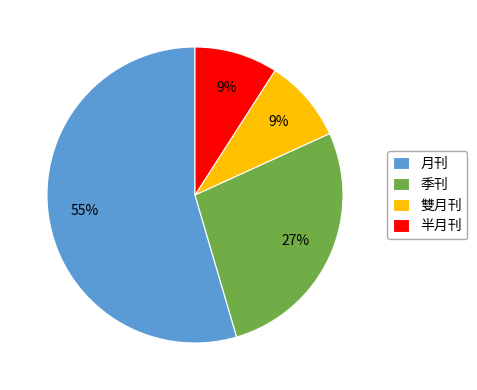

True or false: 季刊 accounts for 27% of the total.

True